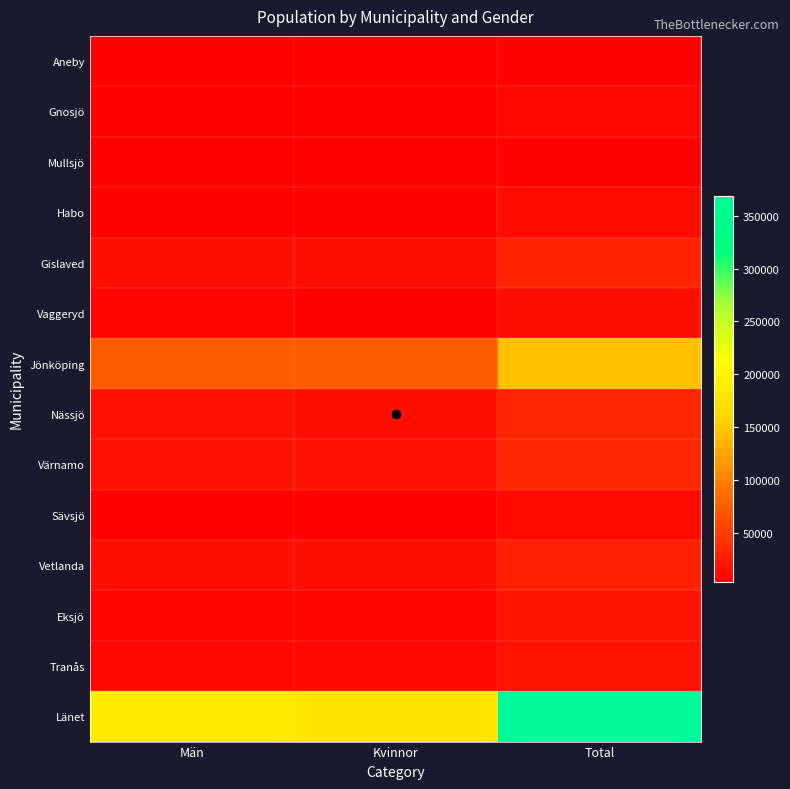

Which series has the largest total across all categories?

Länet